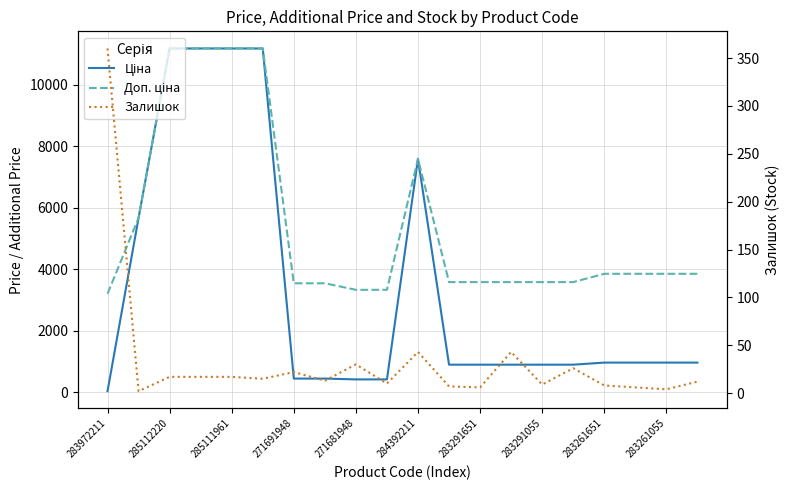

True or false: Доп. ціна and Ціна intersect in this chart.

False